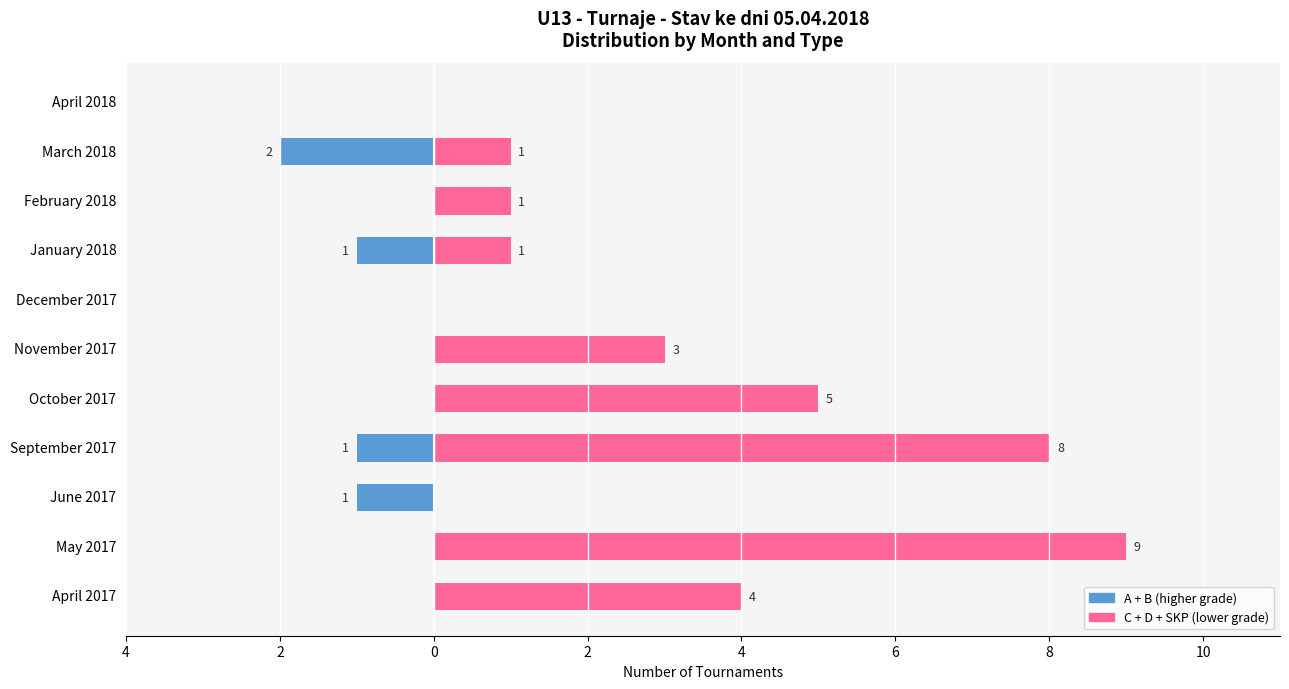

How many distinct data groups are displayed?

2